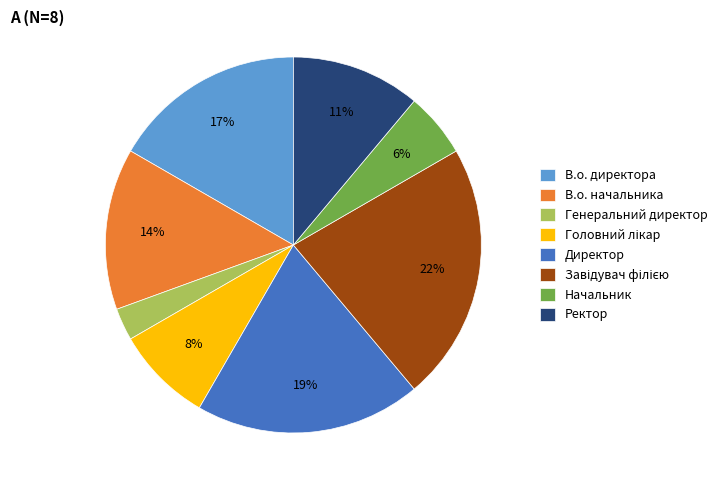

Which slice is the smallest?

Генеральний директор